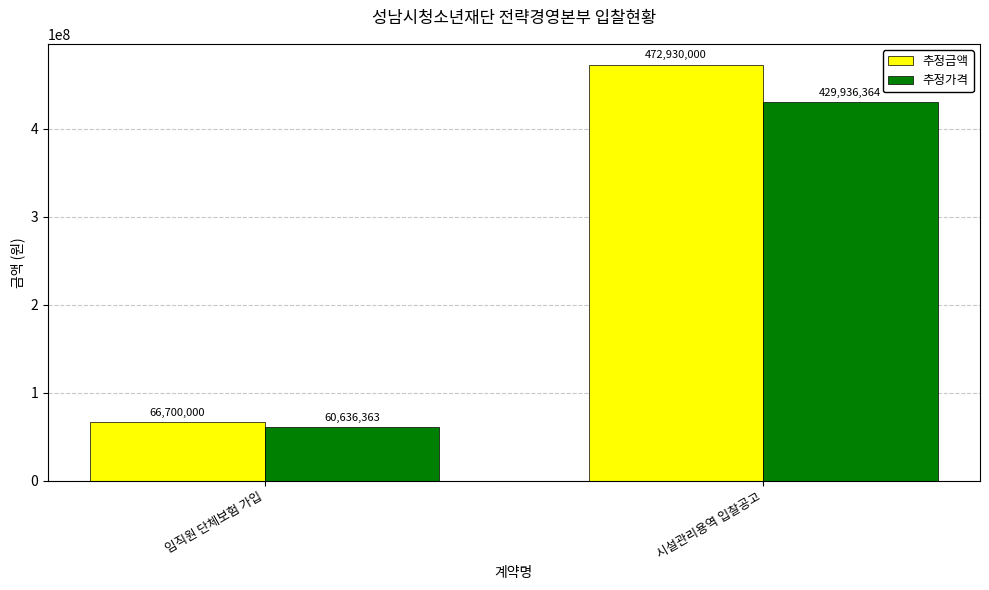

Which series has the largest range (max minus min)?

추정금액